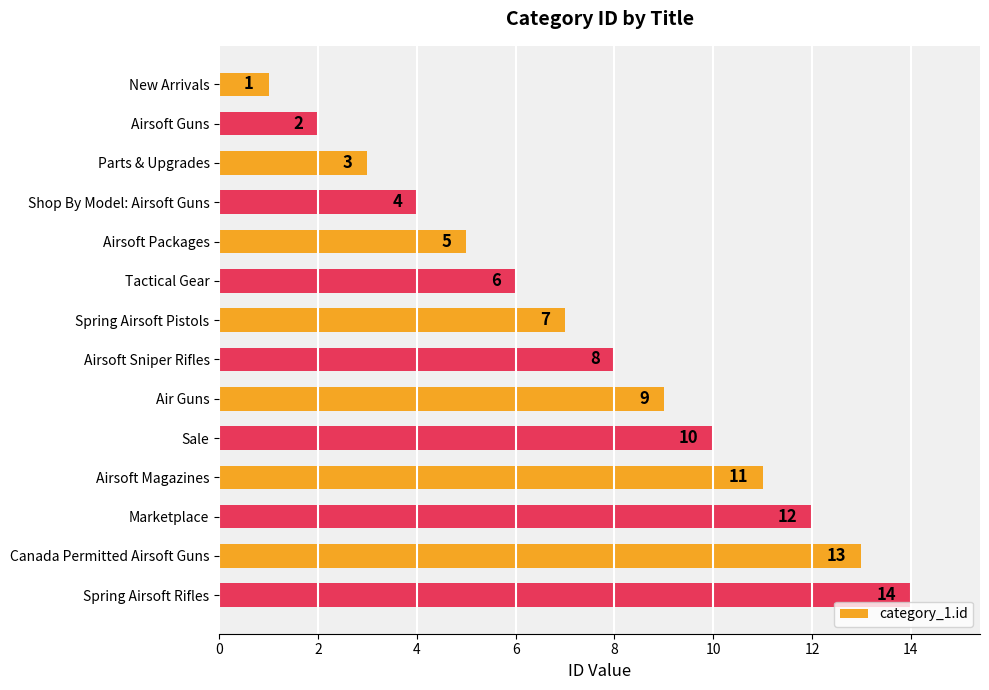

At which label is the value closest to 7?

Spring Airsoft Pistols